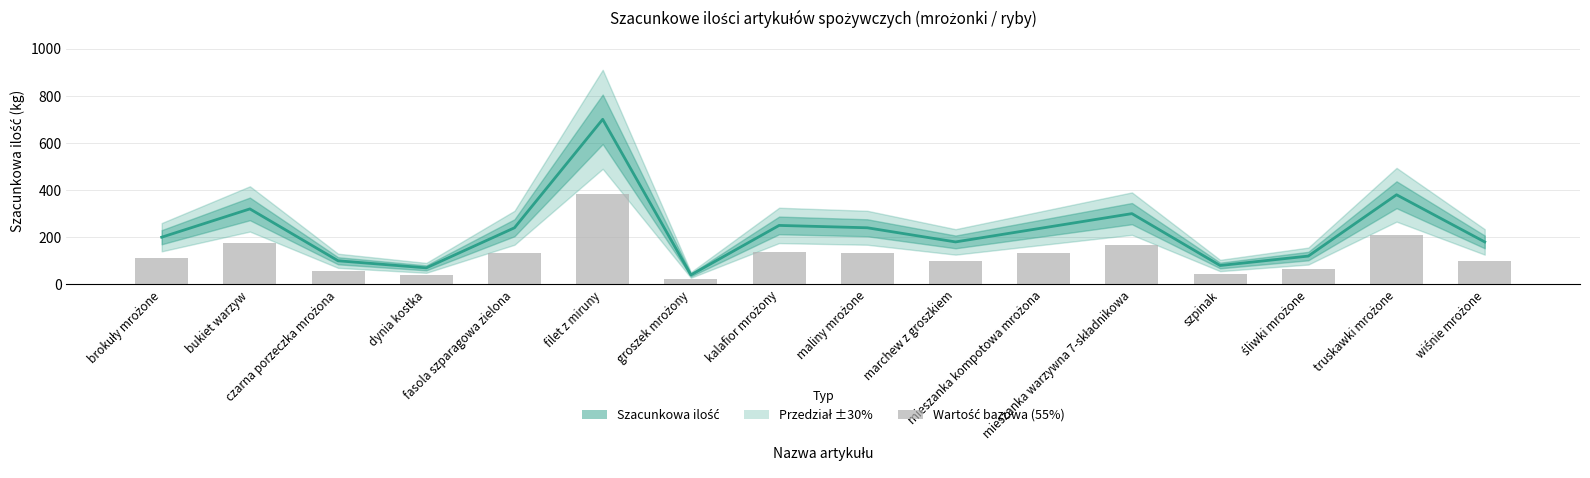

Read the value at szpinak, to the nearest 50.

100